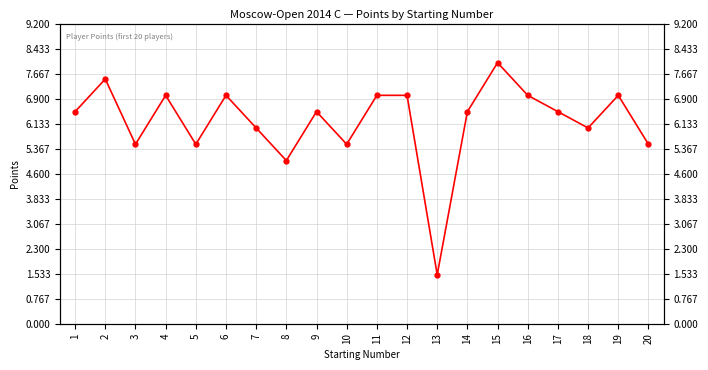

At which category does the chart reach its peak across all series?

15